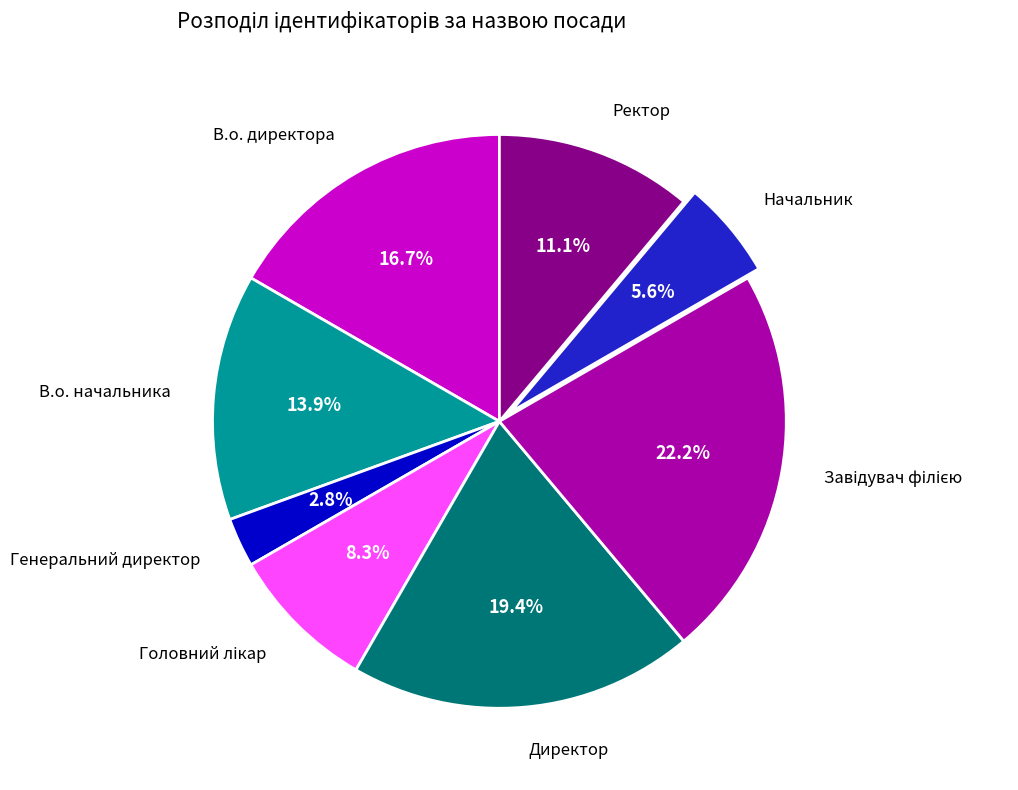

How many segments does this pie chart have?

8